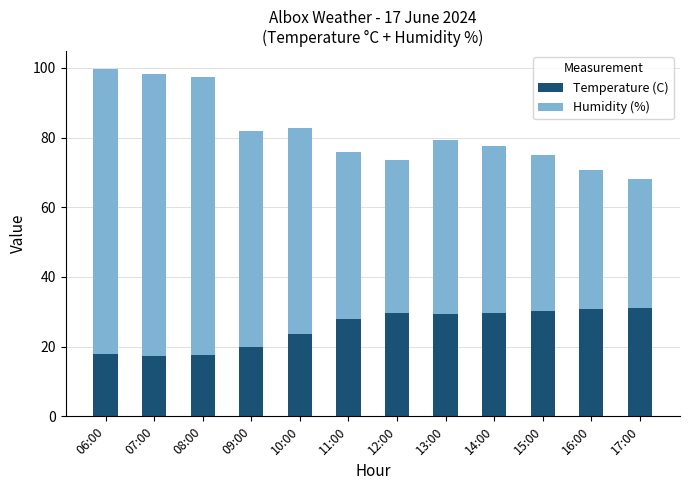

What is the average value of the Temperature (C) series?

25.4